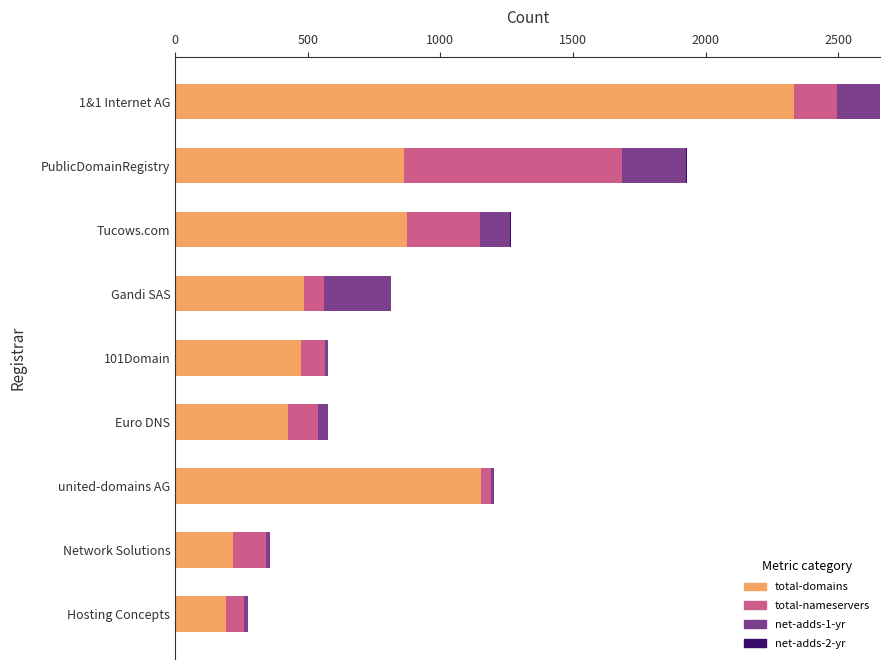

At which category is the sum across all series the highest?

1&1 Internet AG